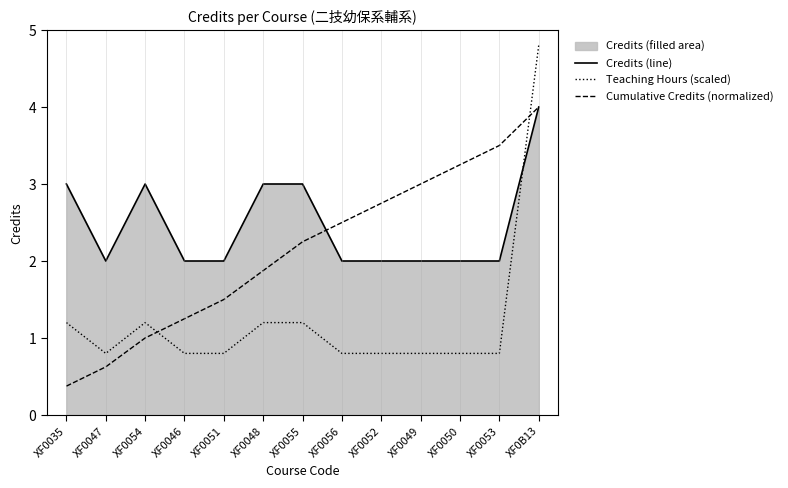

What is the approximate value of Teaching Hours (scaled) at XF0048?

1.2